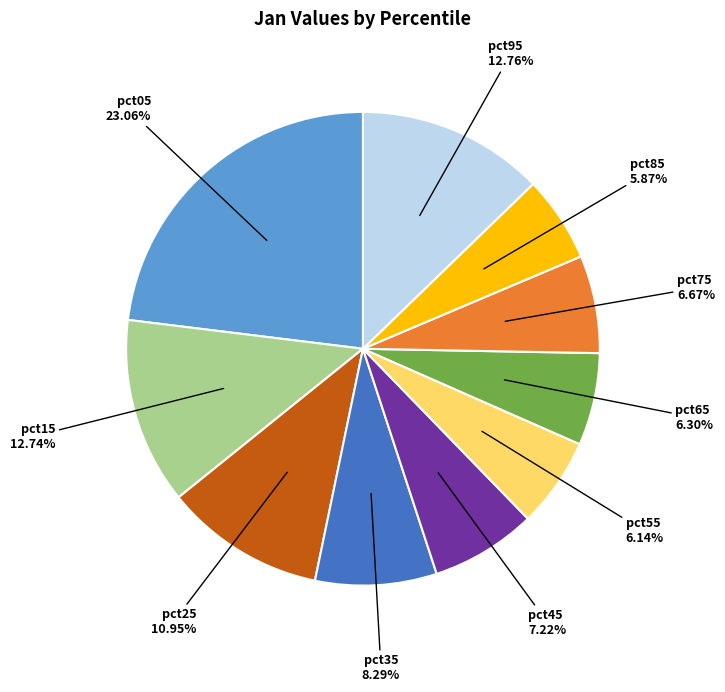

What percentage do pct95 and pct65 together represent?

19.1%